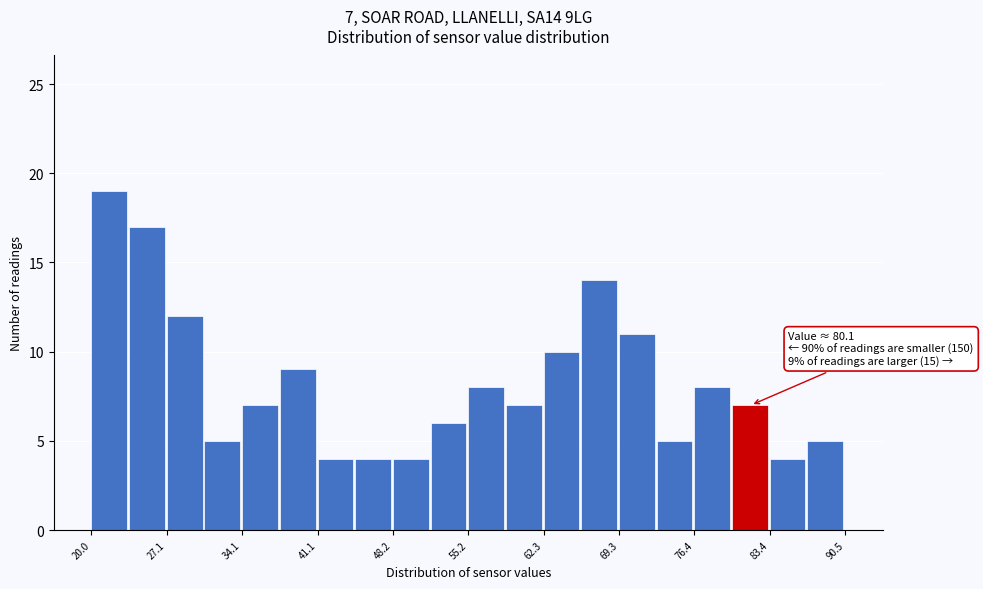

Around what value on the x-axis is the tallest bar? Give the approximate position of its centre, as read against the axis.

22